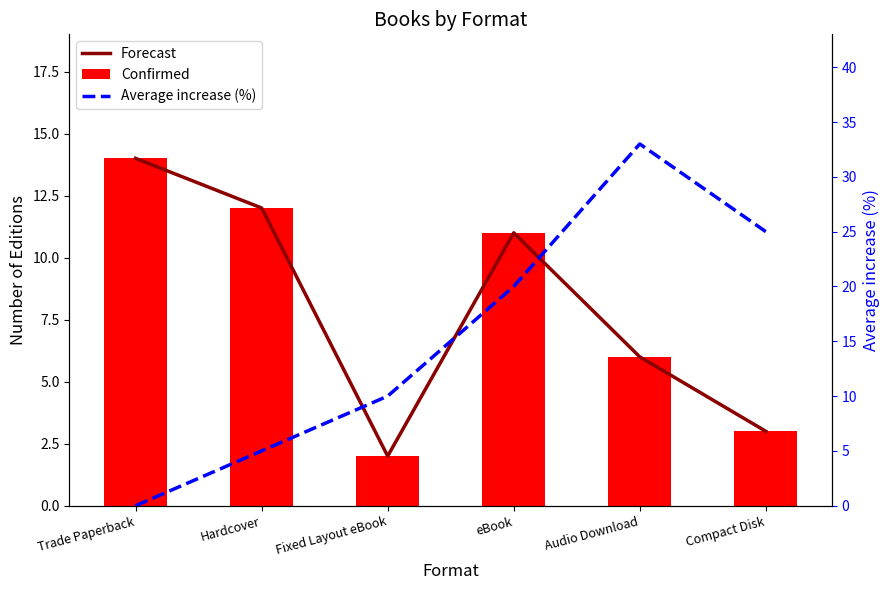

Are the bars horizontal?

No